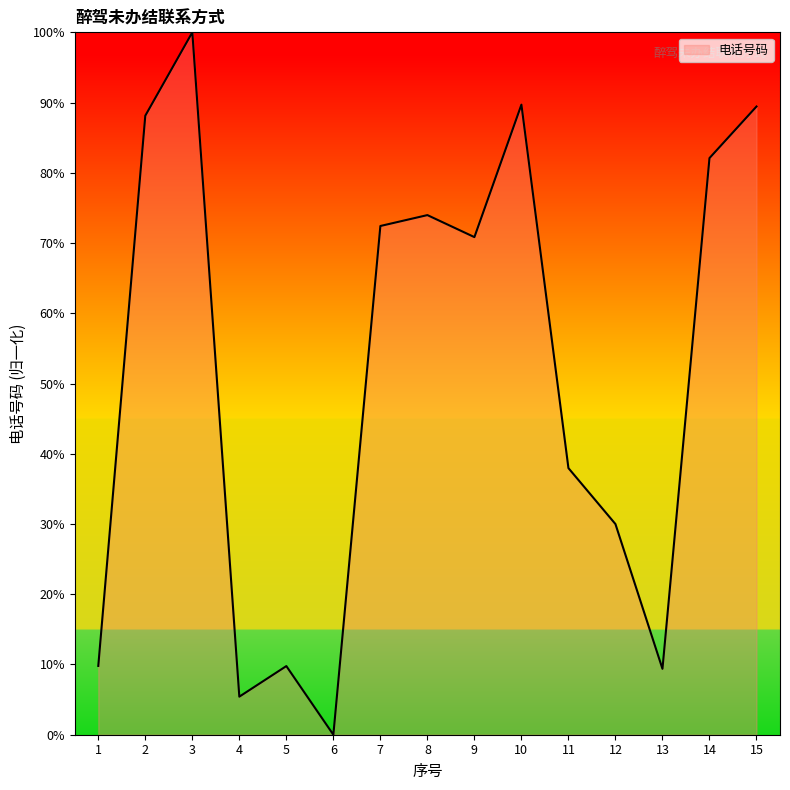

What is the difference between the second highest and minimum values?

89.7